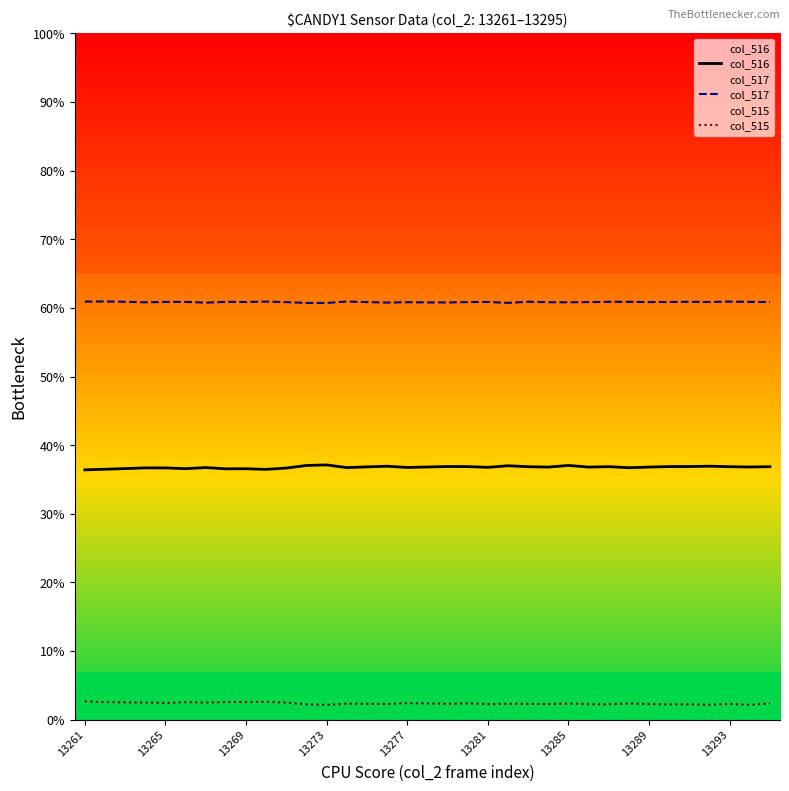

True or false: col_517 has a value of 60.8 at 18.

True